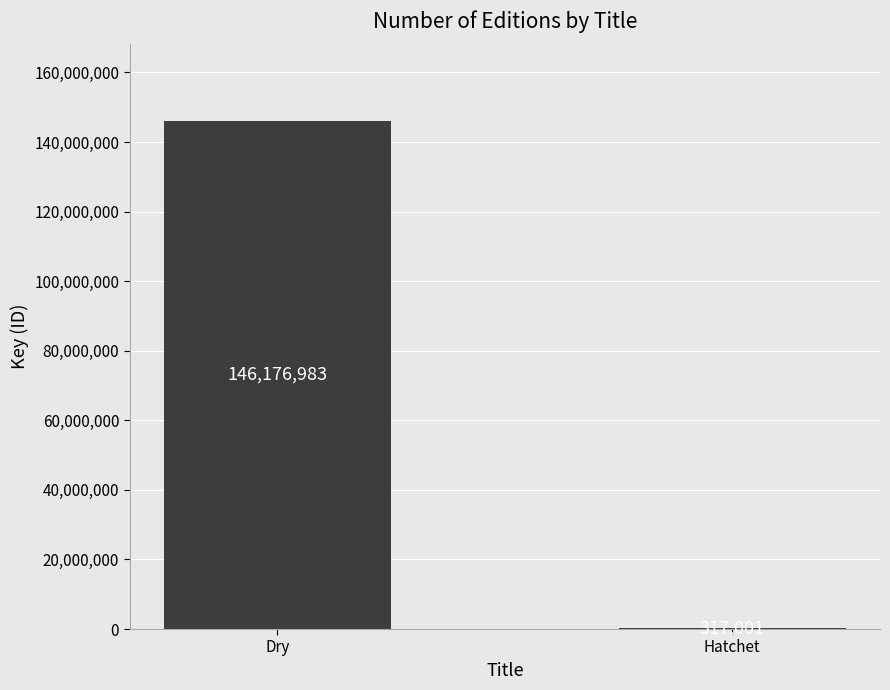

Are the bars grouped side by side (vs. stacked)?

No